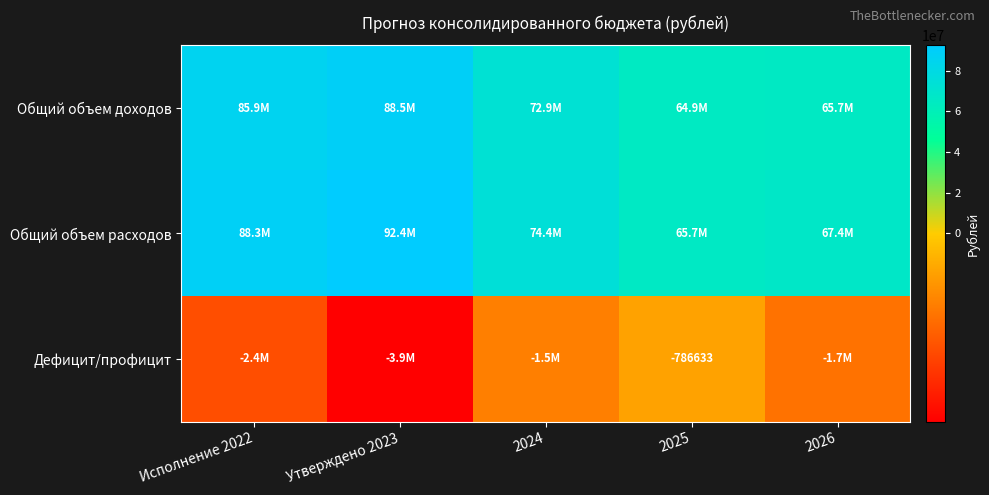

What is the average value of the Дефицит/профицит series?

-2058934.6